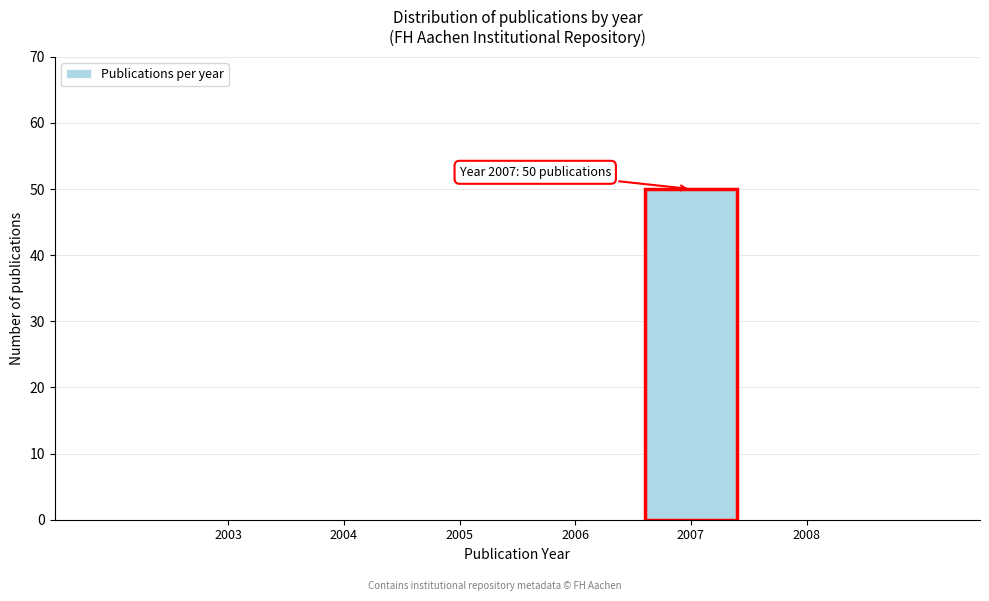

Over which range of the x-axis is the bar tallest?

2006.5 to 2007.5